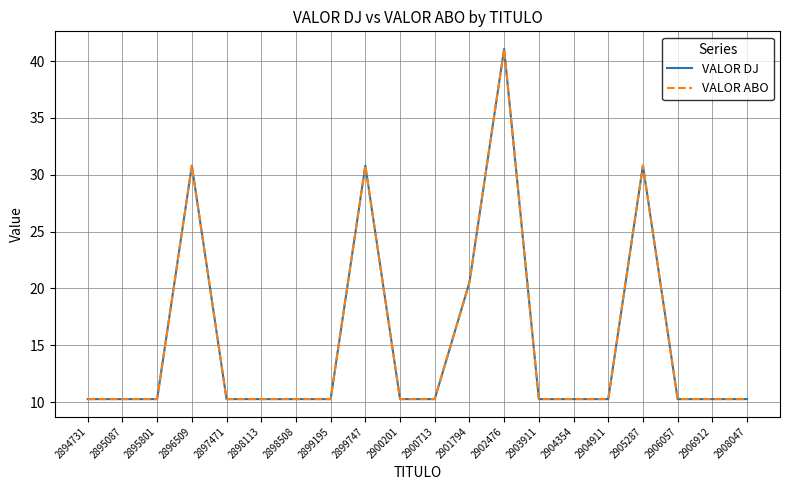

At how many categories does at least one series exceed 11?

5